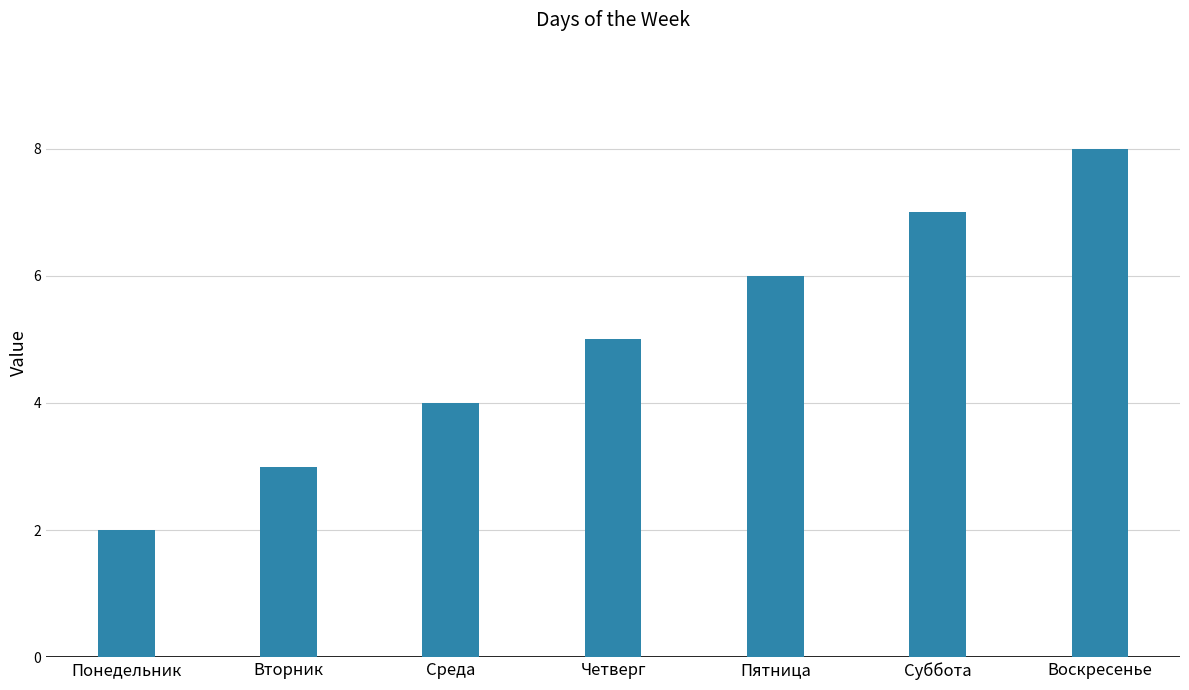

What is the change in value from Понедельник to Вторник?

+1